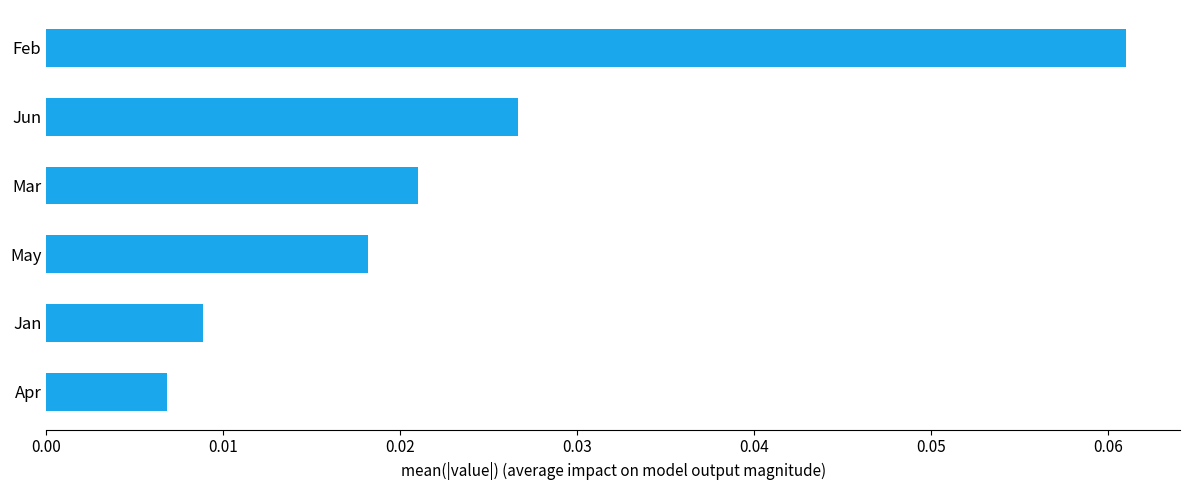

Which has a higher value, Jan or Mar?

Mar